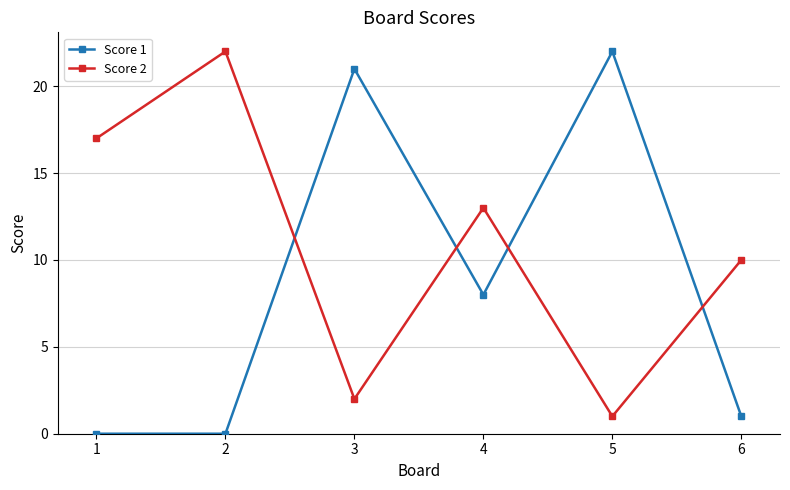

List the series in order of their overall mean, lowest first.

Score 1, Score 2